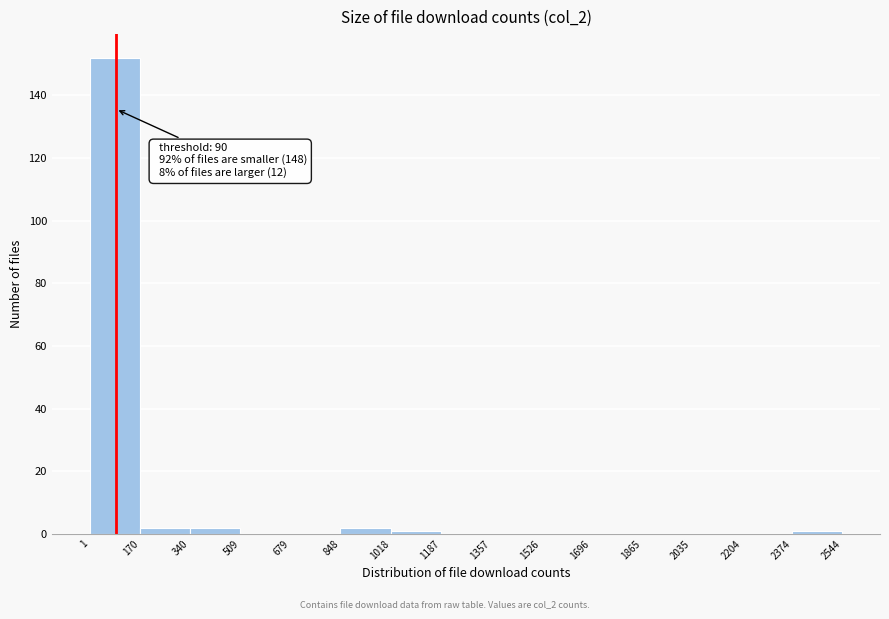

Which range on the x-axis has the tallest bar?

1 to 170